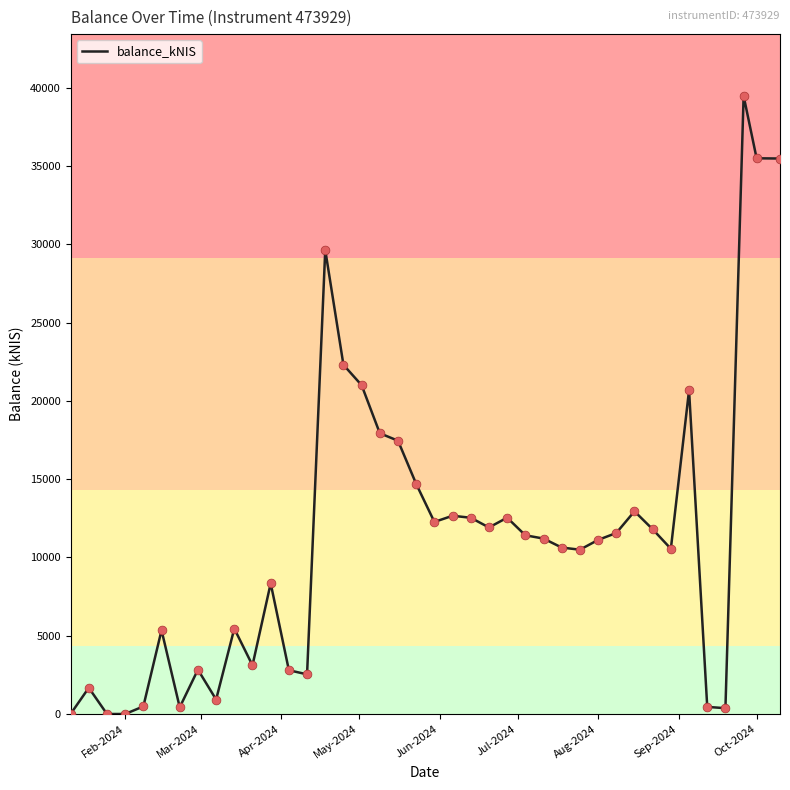

What is the greatest value displayed?

39489.9